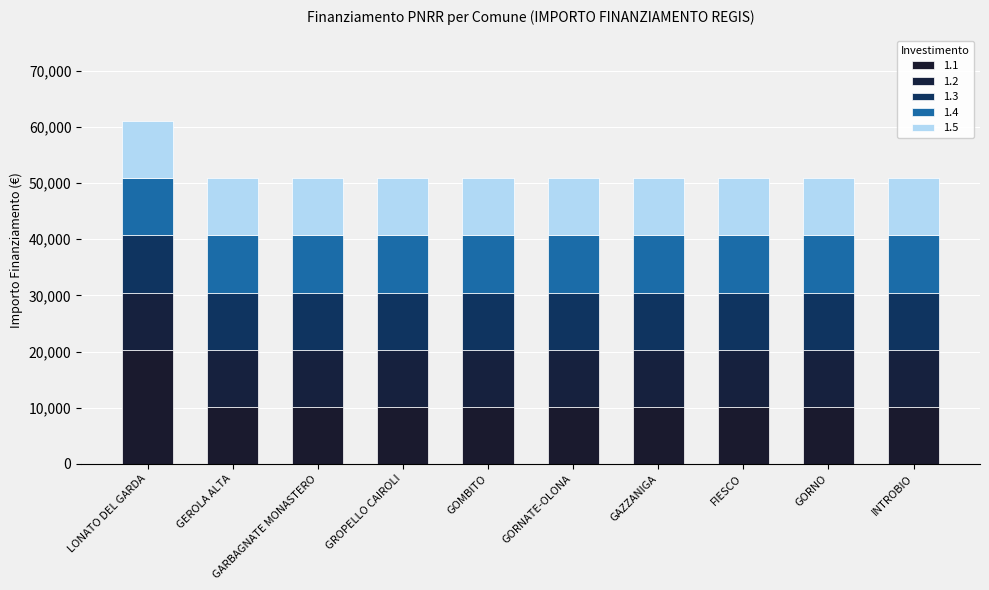

What are all the series names shown in the legend?

1.1, 1.2, 1.3, 1.4, 1.5